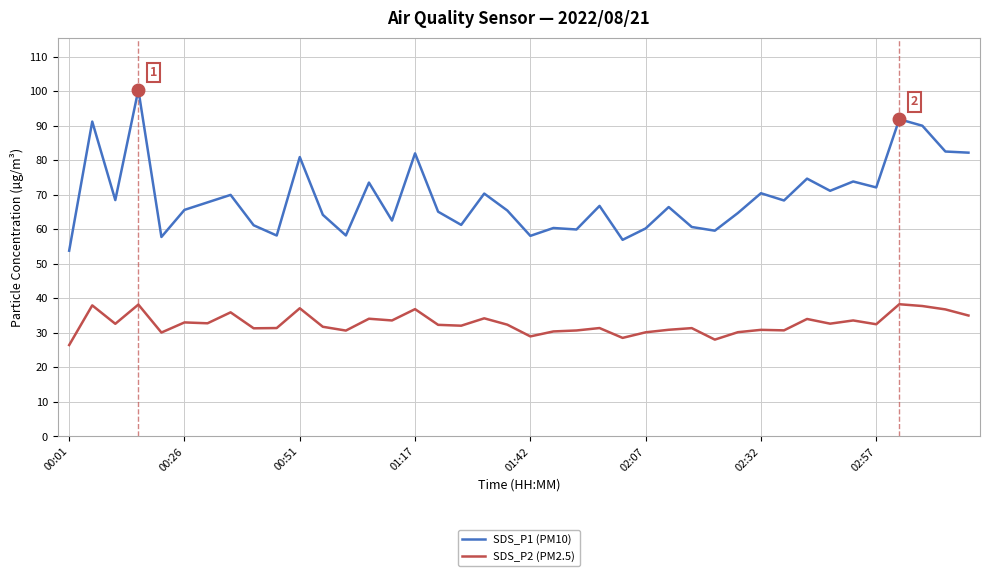

True or false: SDS_P2 (PM2.5) and SDS_P1 (PM10) intersect in this chart.

False